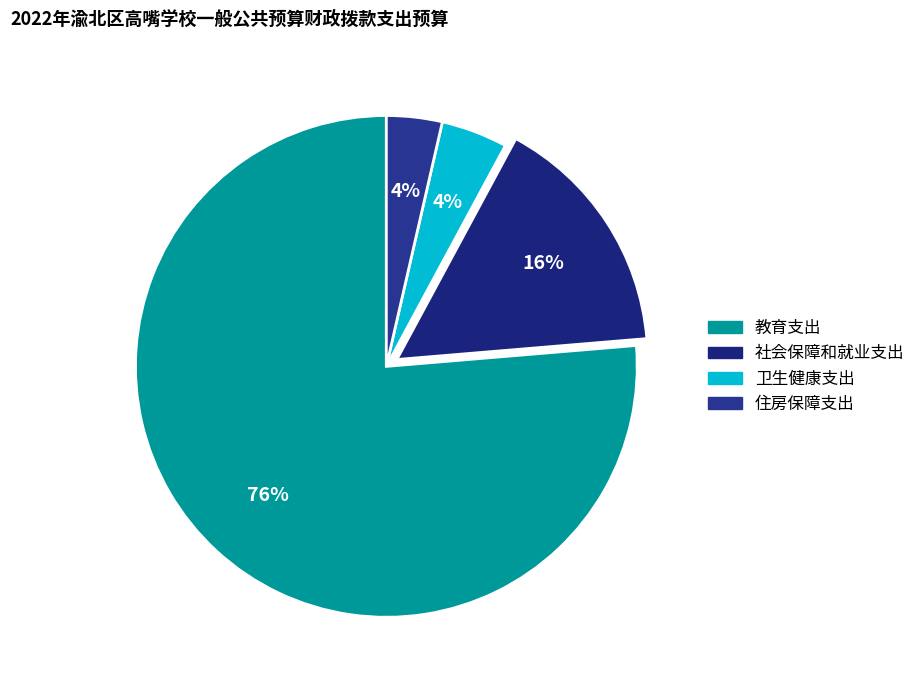

Count the number of slices in the pie.

4